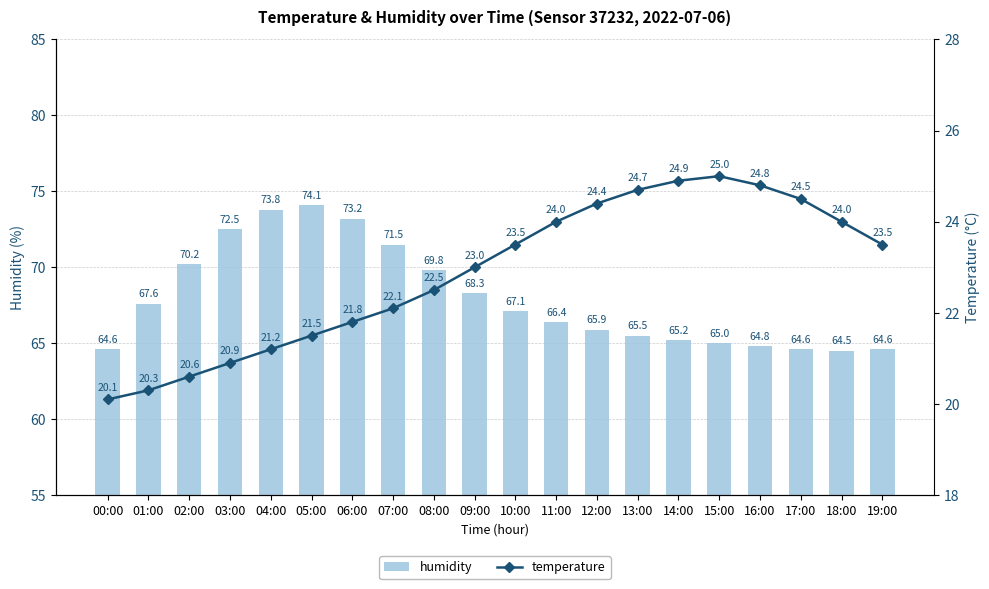

List the series in order of their peak value, lowest first.

temperature, humidity